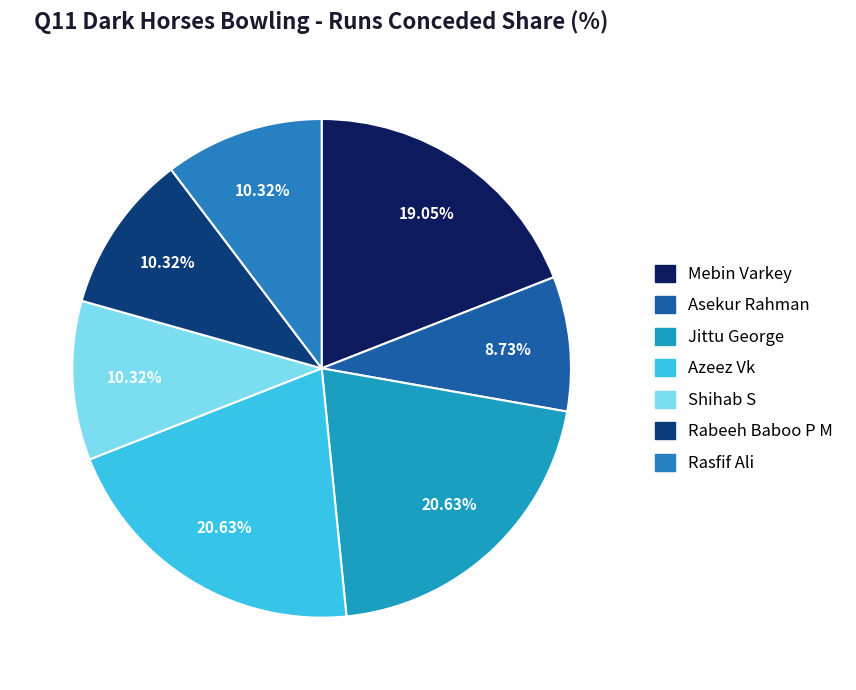

Between Shihab S and Jittu George, which is larger?

Jittu George